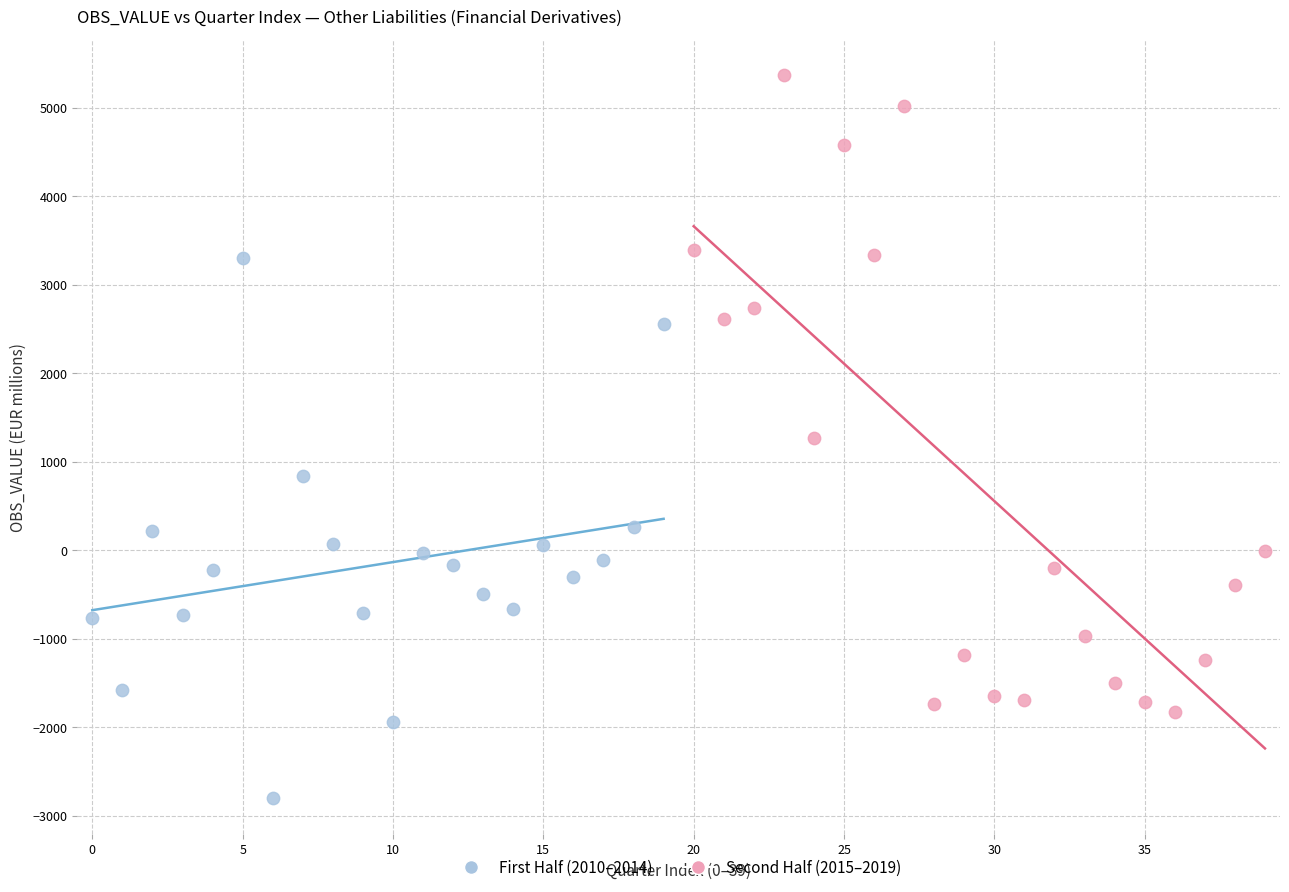

Which series has the largest Y range (max minus min)?

Second Half (2015–2019)